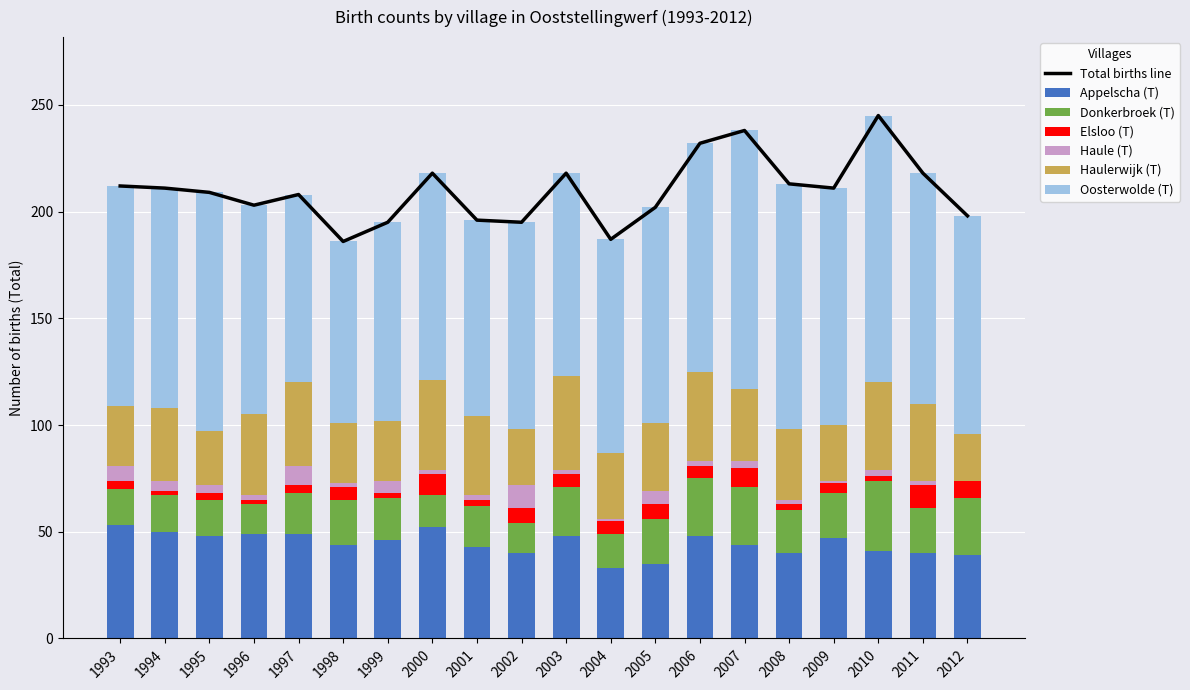

At which label does Donkerbroek (T) first exceed 20?

1998